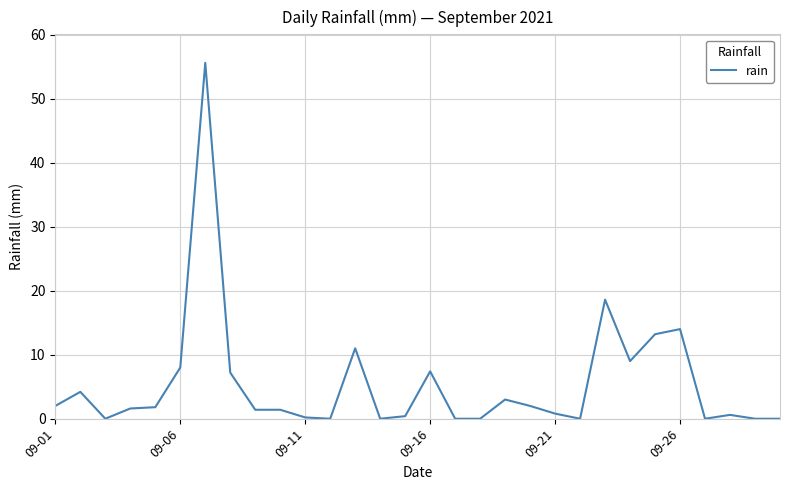

What is the maximum value shown in the chart?

55.6